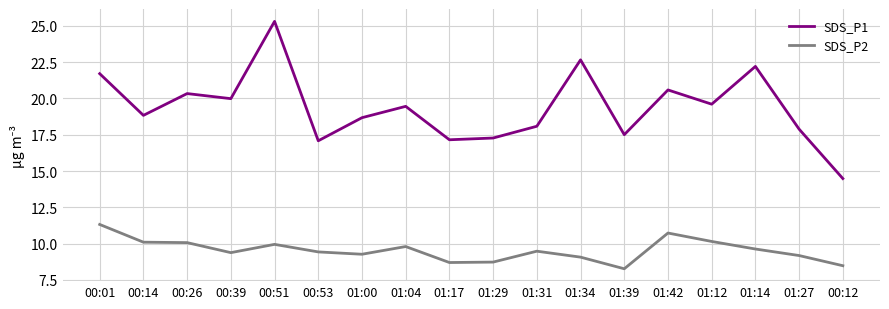

At which category does SDS_P1 reach its first local peak?

00:26